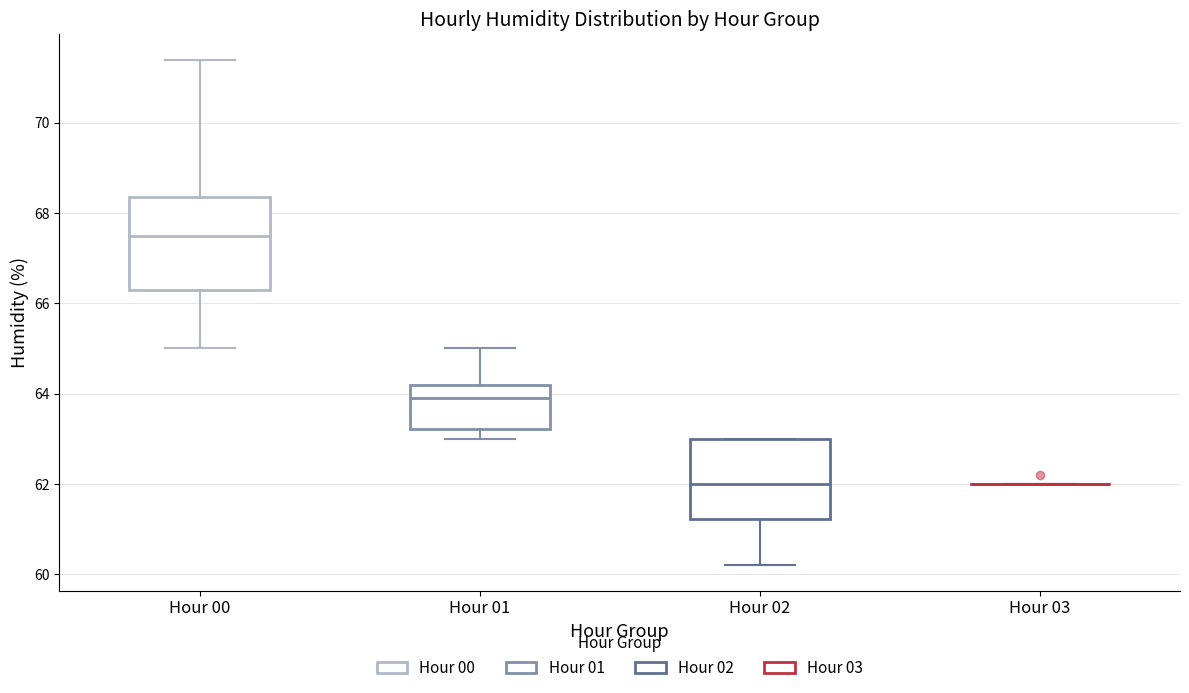

Reading left to right, read every box against the y-axis: the position of its median line, the range the box covers, and the ends of its whiskers. The values are not printed on the chart, so give them approximately, as read against the axis.

Hour 00: median 67.6, box 66.4 to 68.4, whiskers 65.0 to 71.4
Hour 01: median 64.0, box 63.2 to 64.2, whiskers 63.0 to 65.0
Hour 02: median 62.0, box 61.2 to 63.0, whiskers 60.2 to 63.0
Hour 03: box collapsed to a line at 62.0, whiskers 62.0 to 62.0